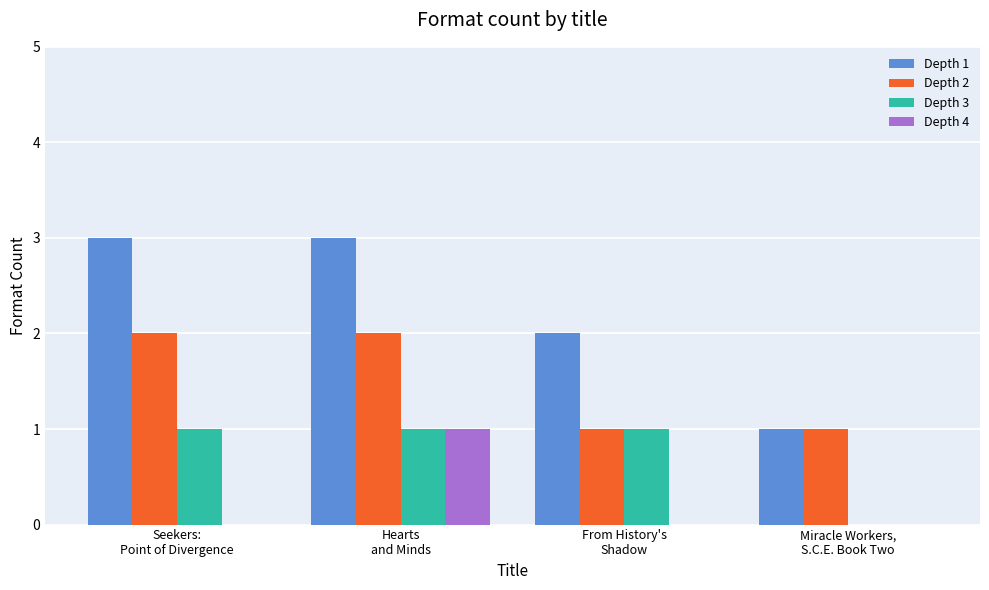

What is the greatest value displayed?

3